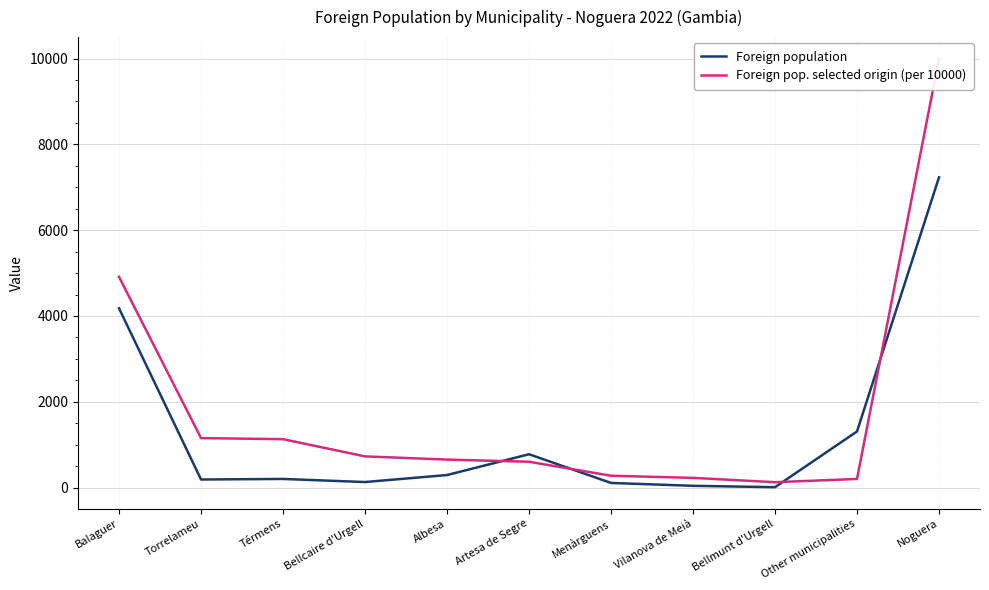

Rank the series by their maximum value, from lowest to highest.

Foreign population, Foreign pop. selected origin (per 10000)